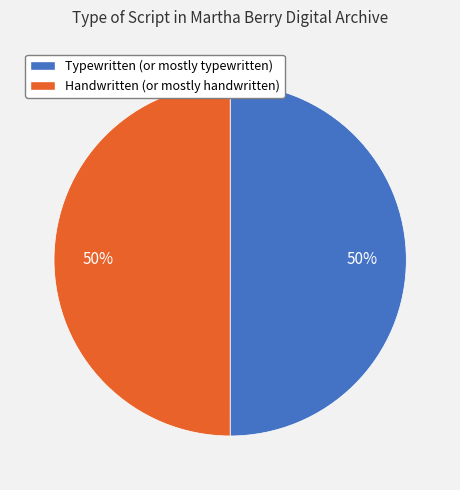

To the nearest percent, what is the combined percentage of Typewritten (or mostly typewritten) and Handwritten (or mostly handwritten)?

100%